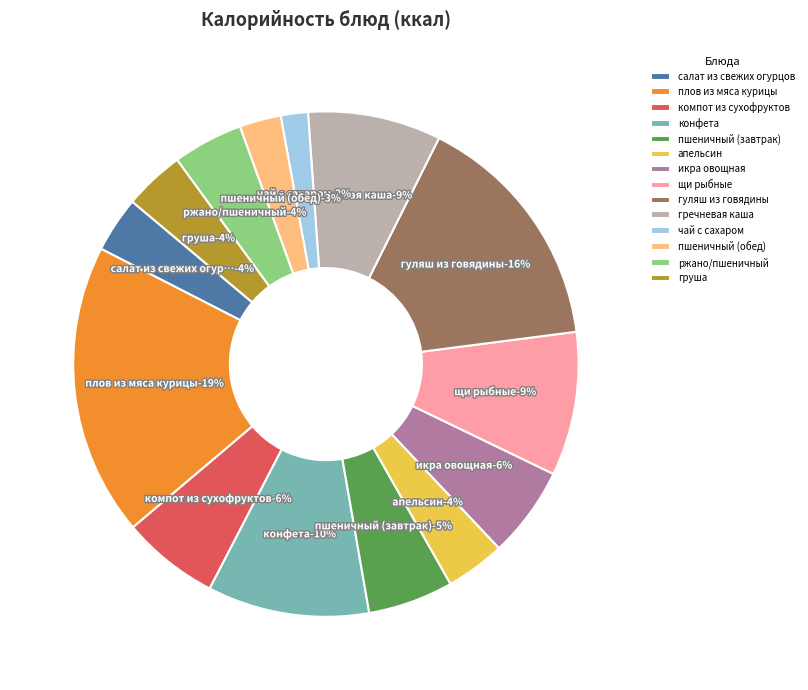

To the nearest percent, what is the combined percentage of гуляш из говядины and конфета?

26%